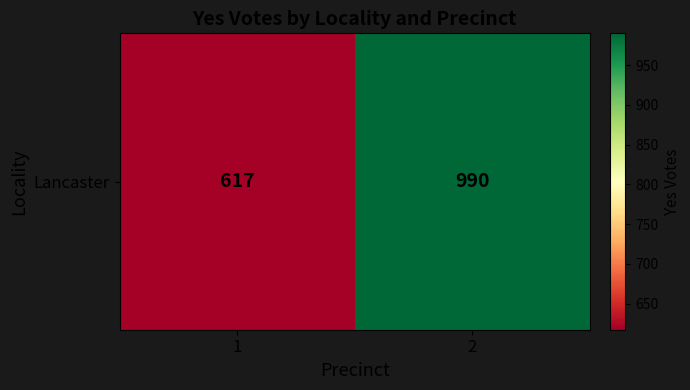

Count the values in the range 617 to 990.

2